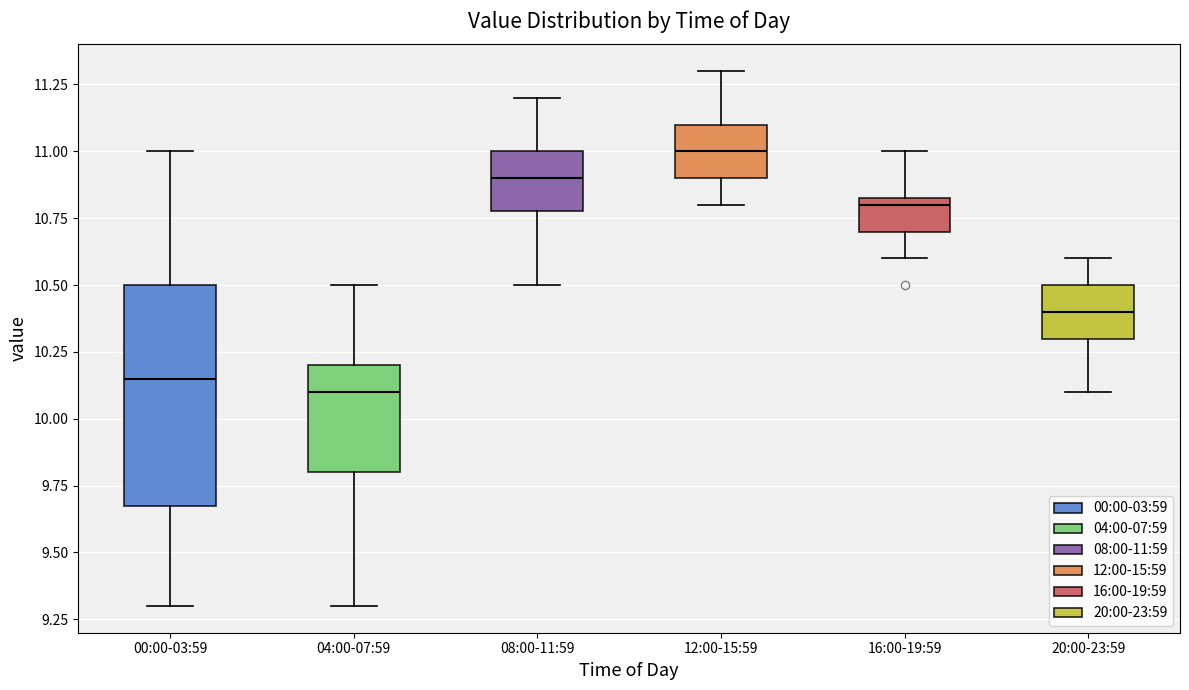

Reading left to right, transcribe this box plot: for each box, give where its median line is, the range the box spans, and where its two whiskers end, as read against the y-axis. The values are not printed on the chart, so give them approximately, as read against the axis.

00:00-03:59: median 10.15, box 9.70 to 10.50, whiskers 9.30 to 11.00
04:00-07:59: median 10.10, box 9.80 to 10.20, whiskers 9.30 to 10.50
08:00-11:59: median 10.90, box 10.80 to 11.00, whiskers 10.50 to 11.20
12:00-15:59: median 11.00, box 10.90 to 11.10, whiskers 10.80 to 11.30
16:00-19:59: median 10.80, box 10.70 to 10.85, whiskers 10.60 to 11.00
20:00-23:59: median 10.40, box 10.30 to 10.50, whiskers 10.10 to 10.60